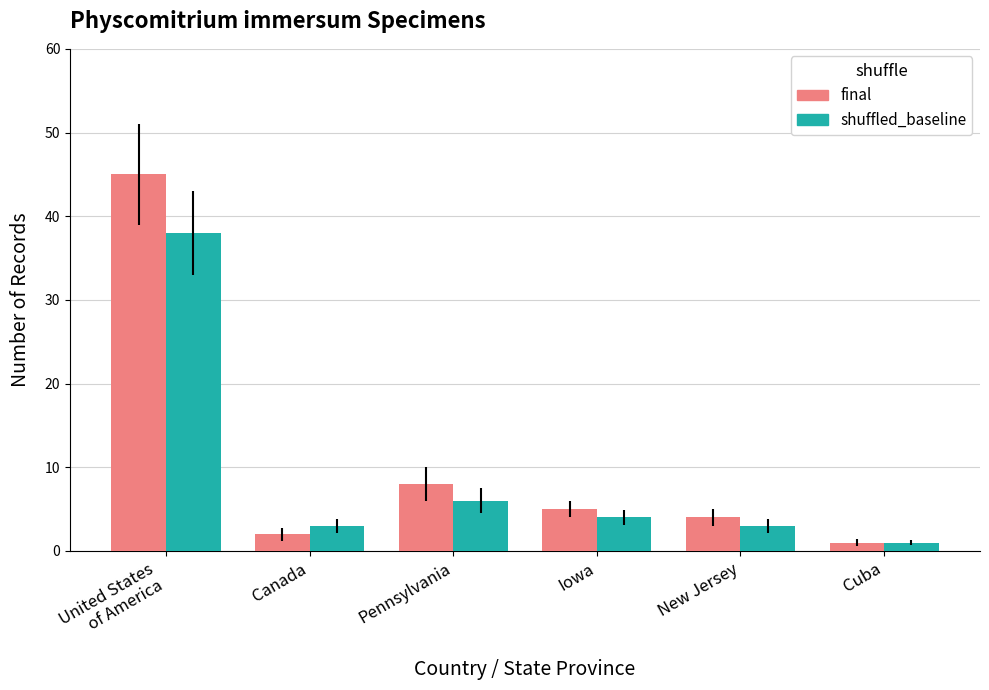

At which label is shuffled_baseline closest to 19?

Pennsylvania